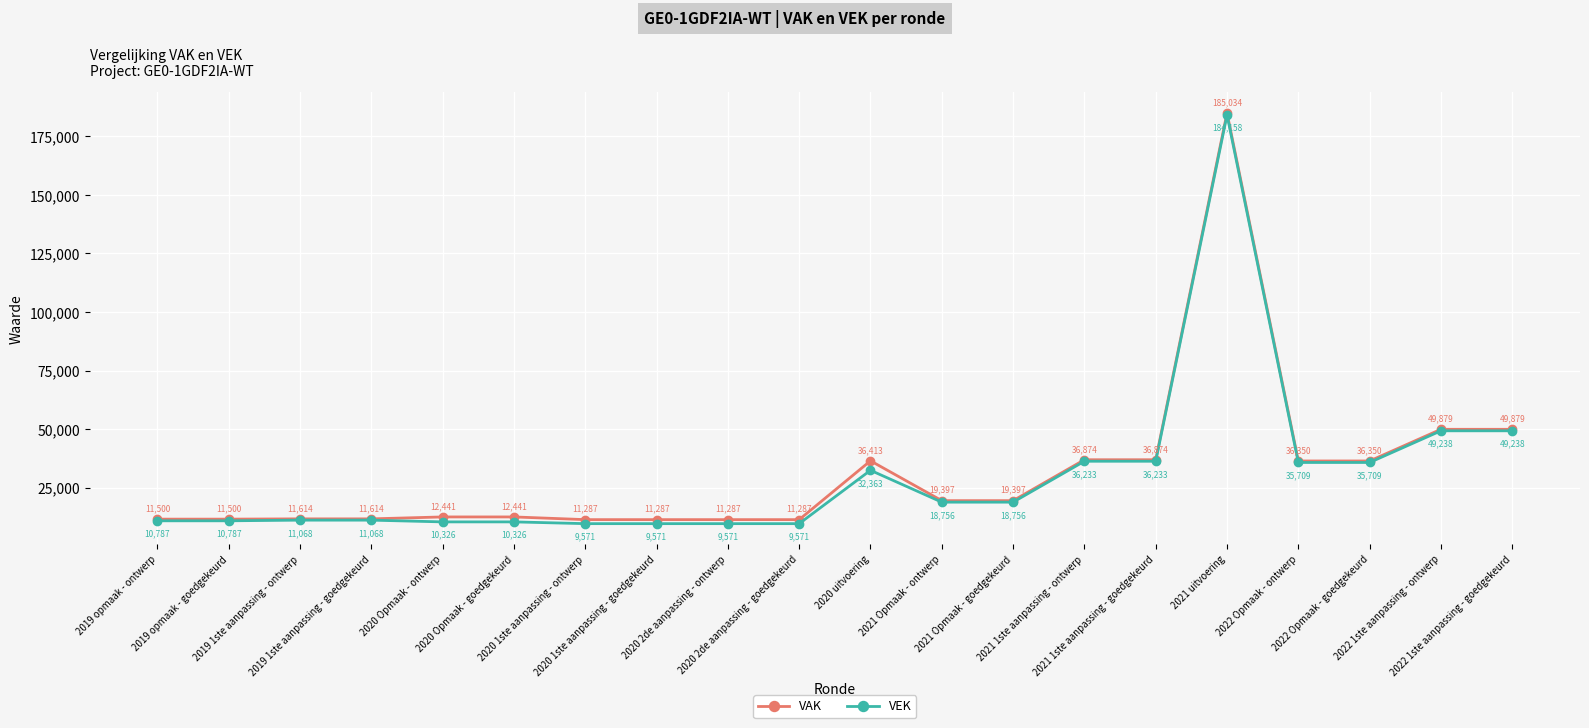

True or false: VAK has more than 1 points higher than both neighbors.

True